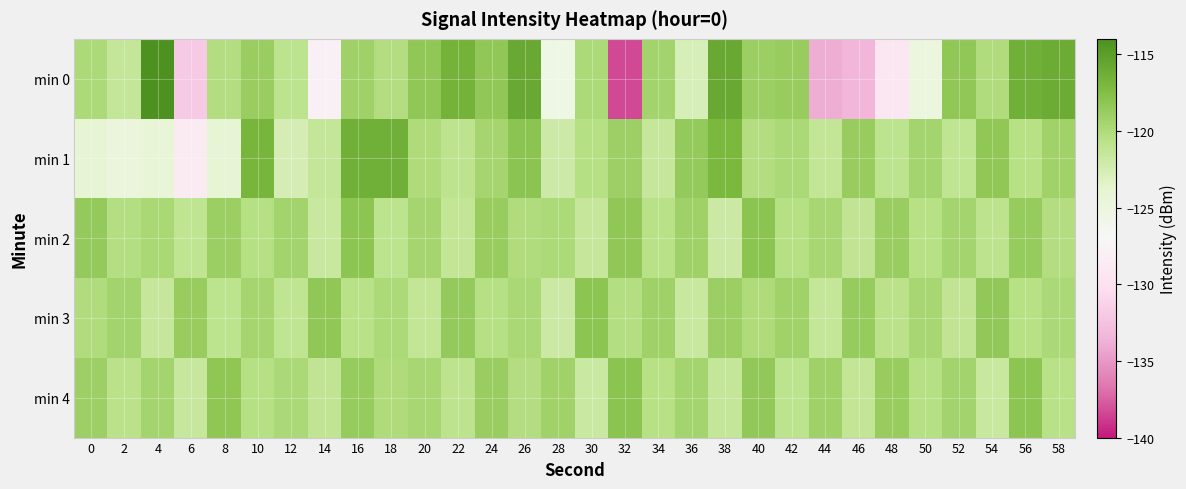

At which category is the sum across all series the highest?

16